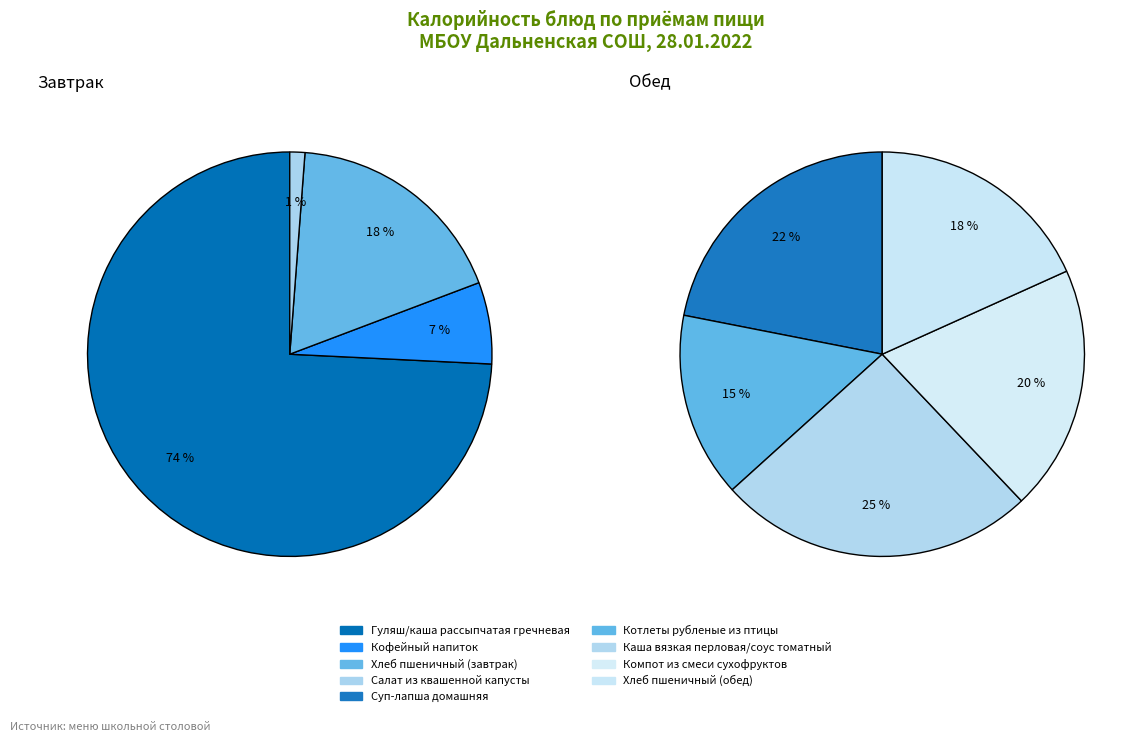

What portion of the pie excludes Кофейный напиток?

96.7%